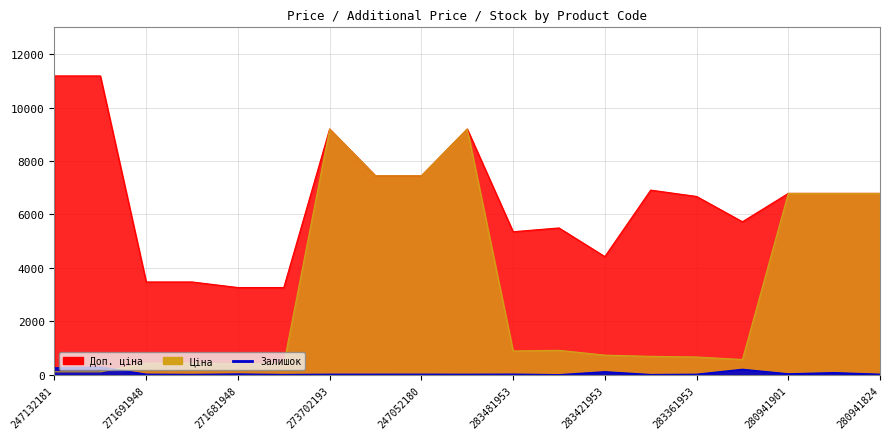

What is the highest value of the Залишок series?

290.0